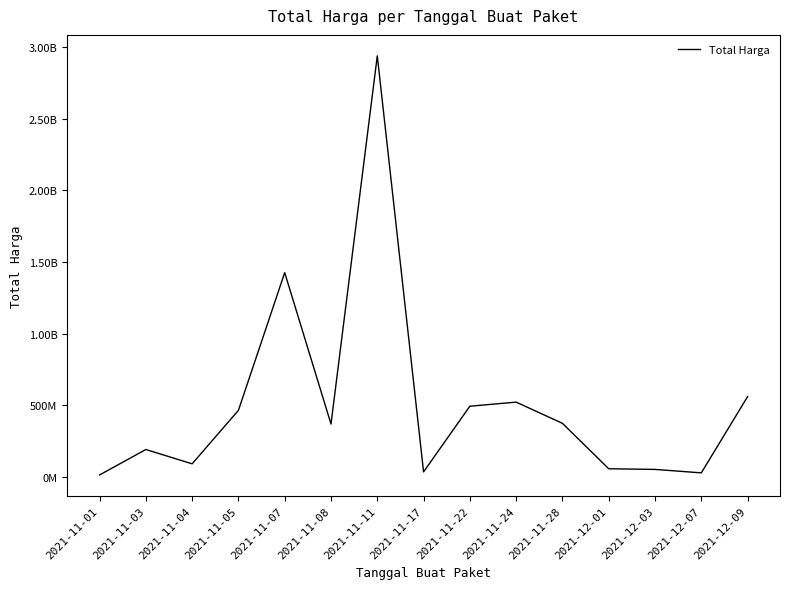

Where is the data nearest to the value 1476375370?

2021-11-07